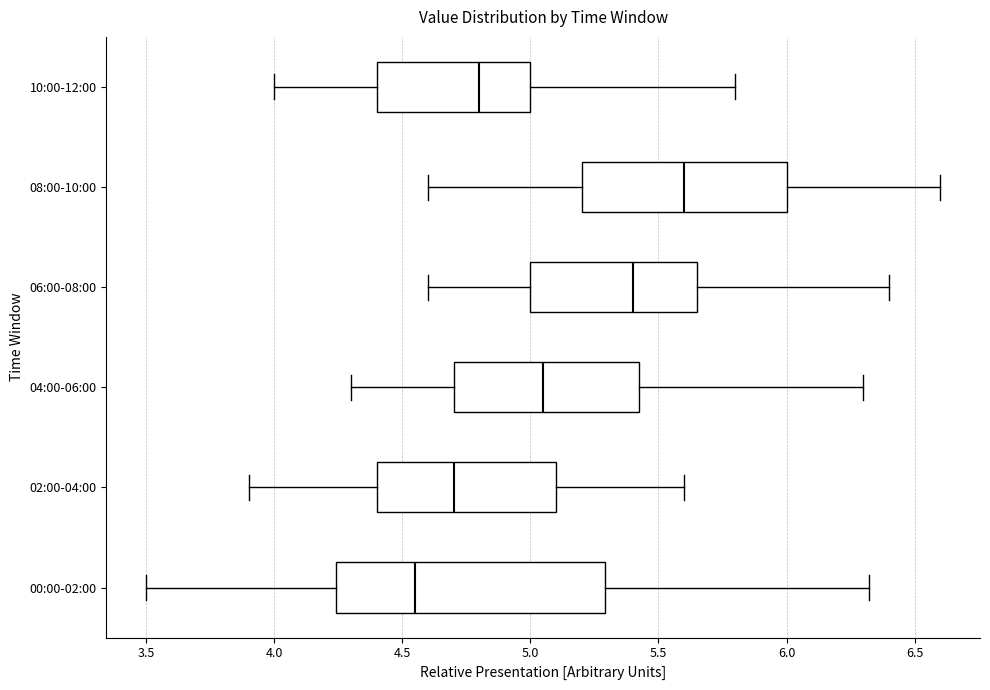

Reading bottom to top, transcribe this box plot: for each box, give where its median line is, the range the box spans, and where its two whiskers end, as read against the x-axis. The values are not printed on the chart, so give them approximately, as read against the axis.

00:00-02:00: median 4.55, box 4.25 to 5.30, whiskers 3.50 to 6.30
02:00-04:00: median 4.70, box 4.40 to 5.10, whiskers 3.90 to 5.60
04:00-06:00: median 5.05, box 4.70 to 5.45, whiskers 4.30 to 6.30
06:00-08:00: median 5.40, box 5.00 to 5.65, whiskers 4.60 to 6.40
08:00-10:00: median 5.60, box 5.20 to 6.00, whiskers 4.60 to 6.60
10:00-12:00: median 4.80, box 4.40 to 5.00, whiskers 4.00 to 5.80